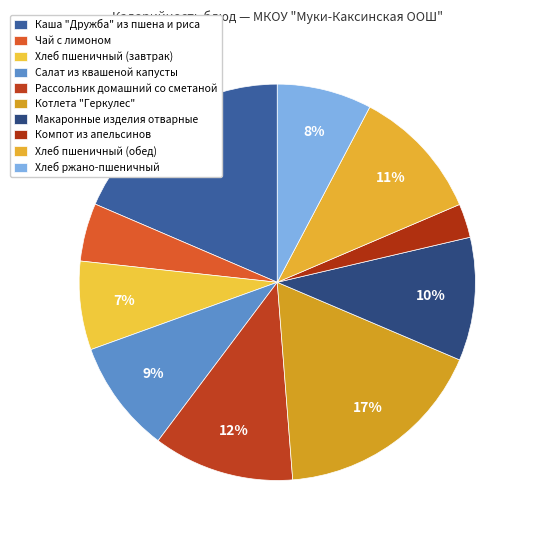

To the nearest percent, what is the average slice percentage?

10%